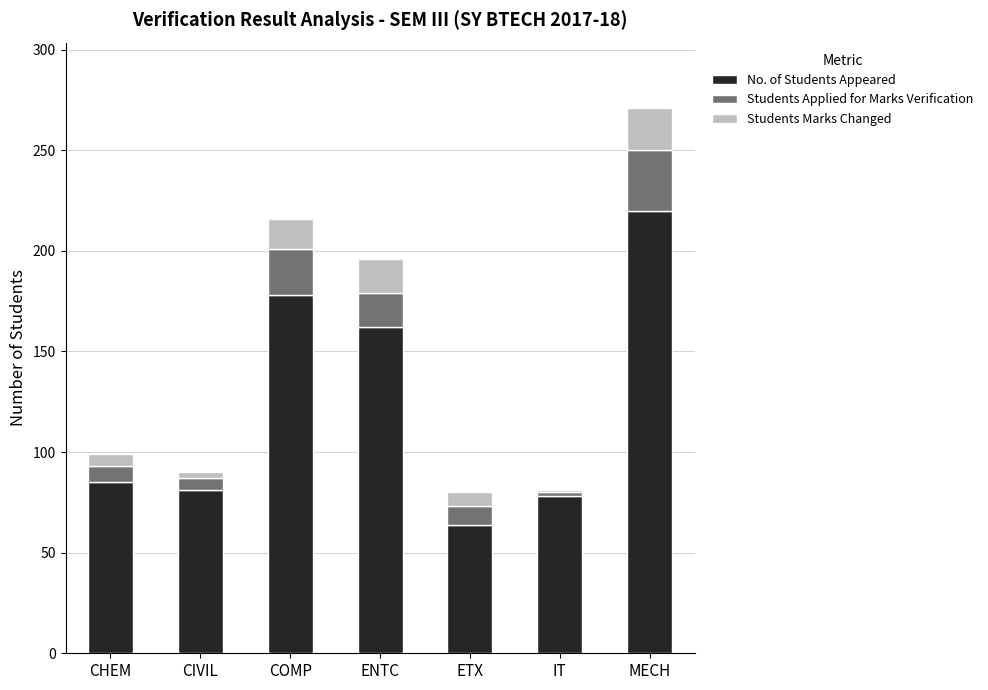

Is it true that No. of Students Appeared equals 132 at IT?

False